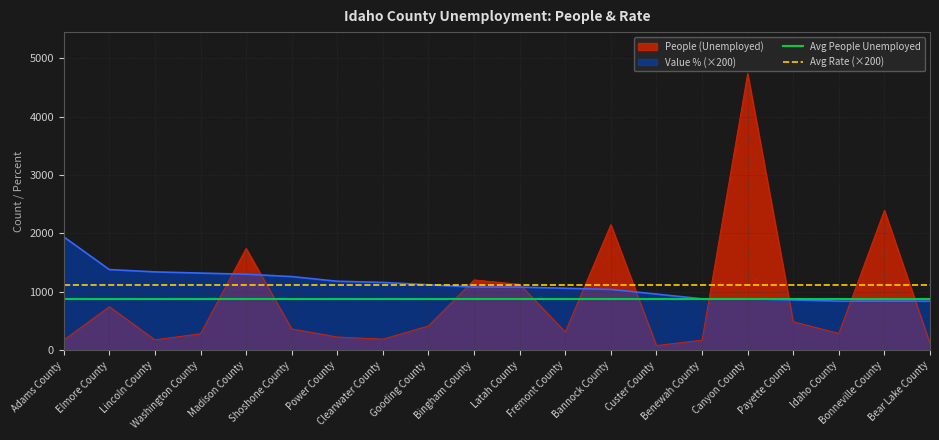

Which has a higher value, Elmore County or Adams County?

Elmore County